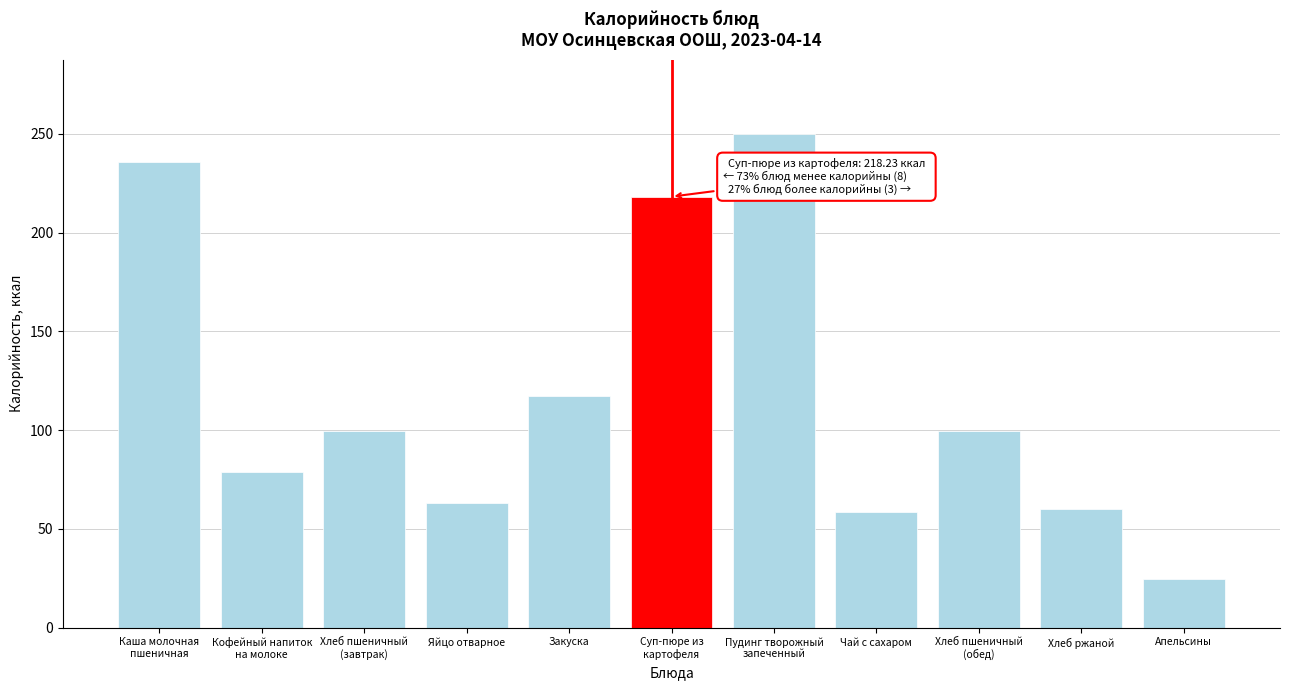

Reading left to right, list all the values displayed in this chart.

235.9	79.0	99.5	63.0	117.2	218.2	250.0	58.8	99.5	60.3	24.6